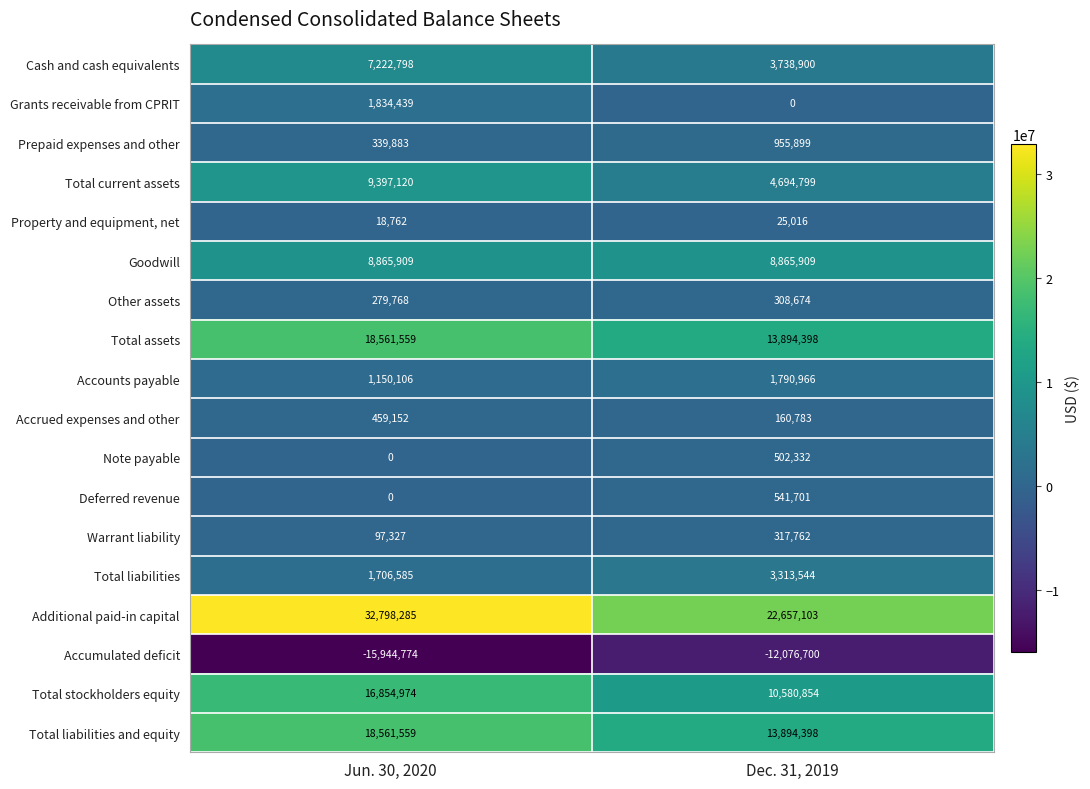

Which category has the highest value across all series?

Jun. 30, 2020